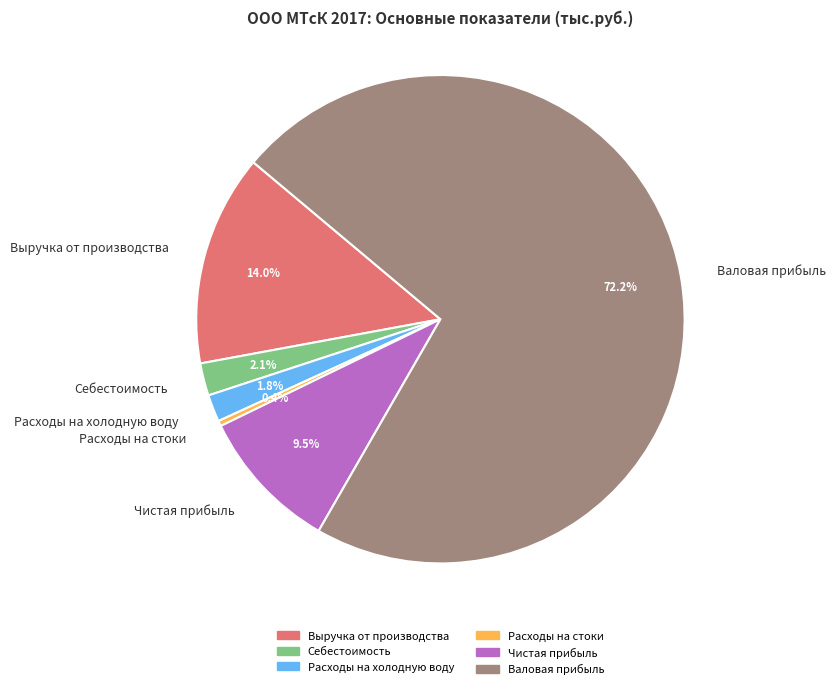

To the nearest percent, what is the combined percentage of Чистая прибыль and Расходы на стоки?

10%